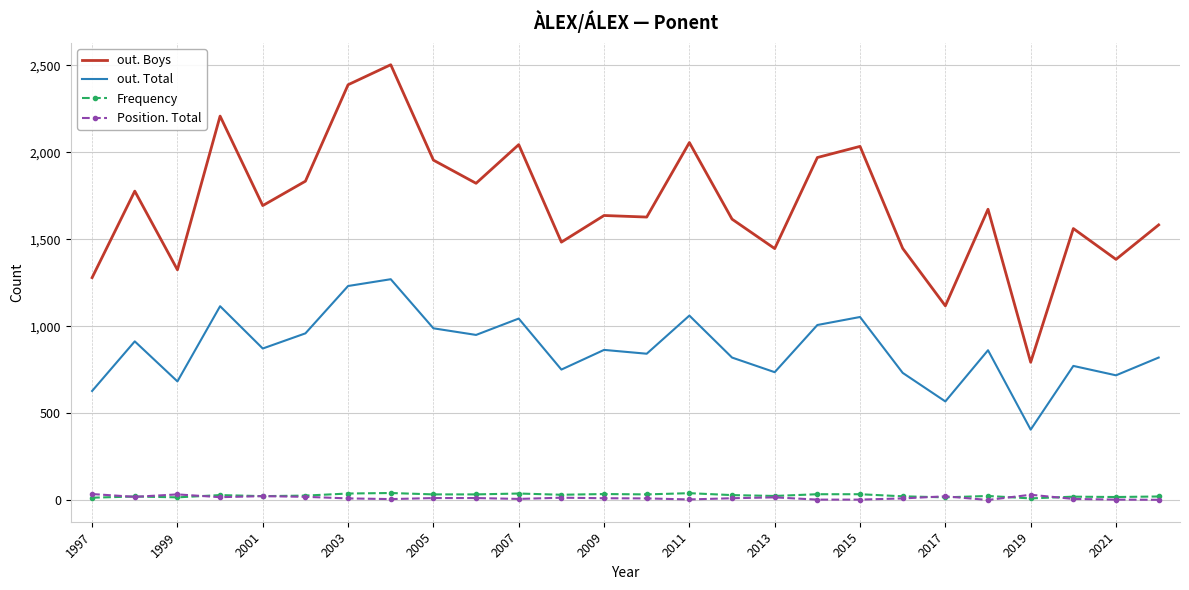

Which series has the largest total across all categories?

out. Boys